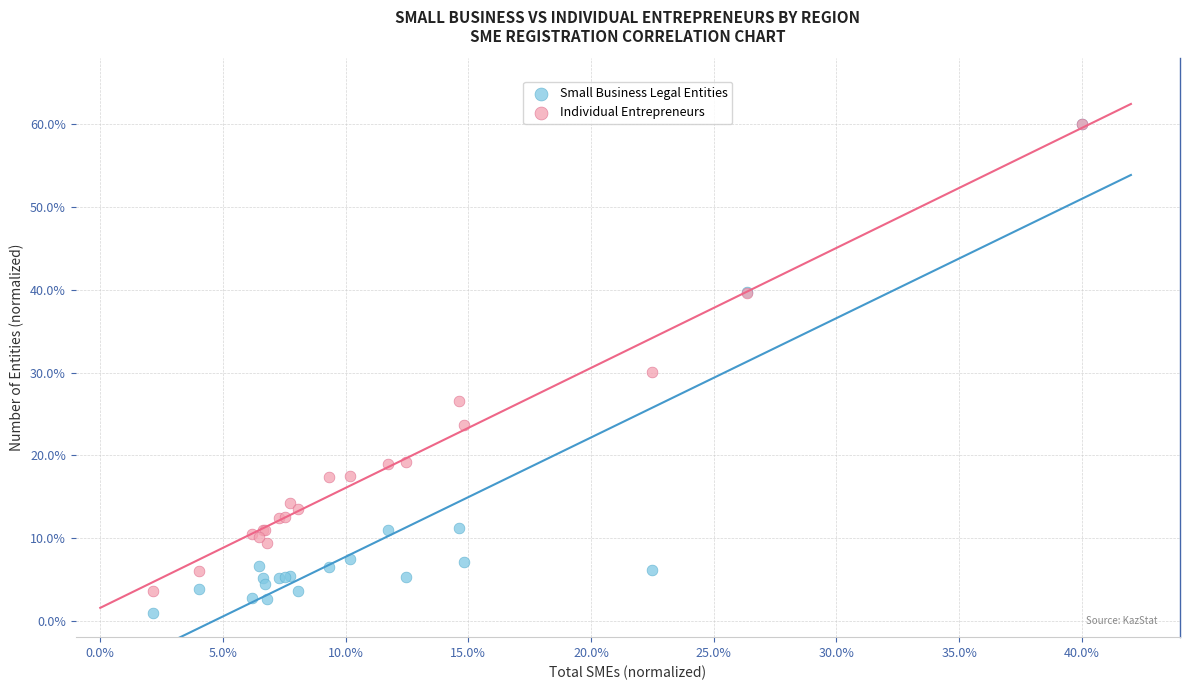

Which series contains the lowest Y value?

Small Business Legal Entities